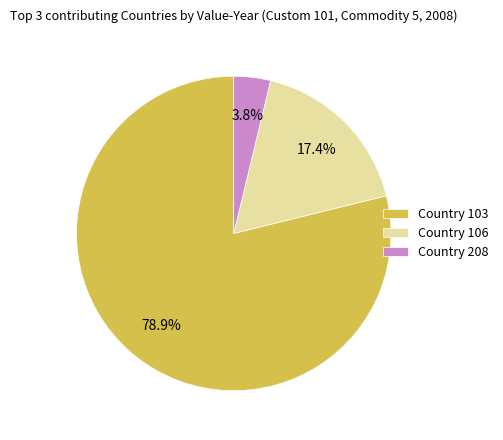

Count the number of slices in the pie.

3